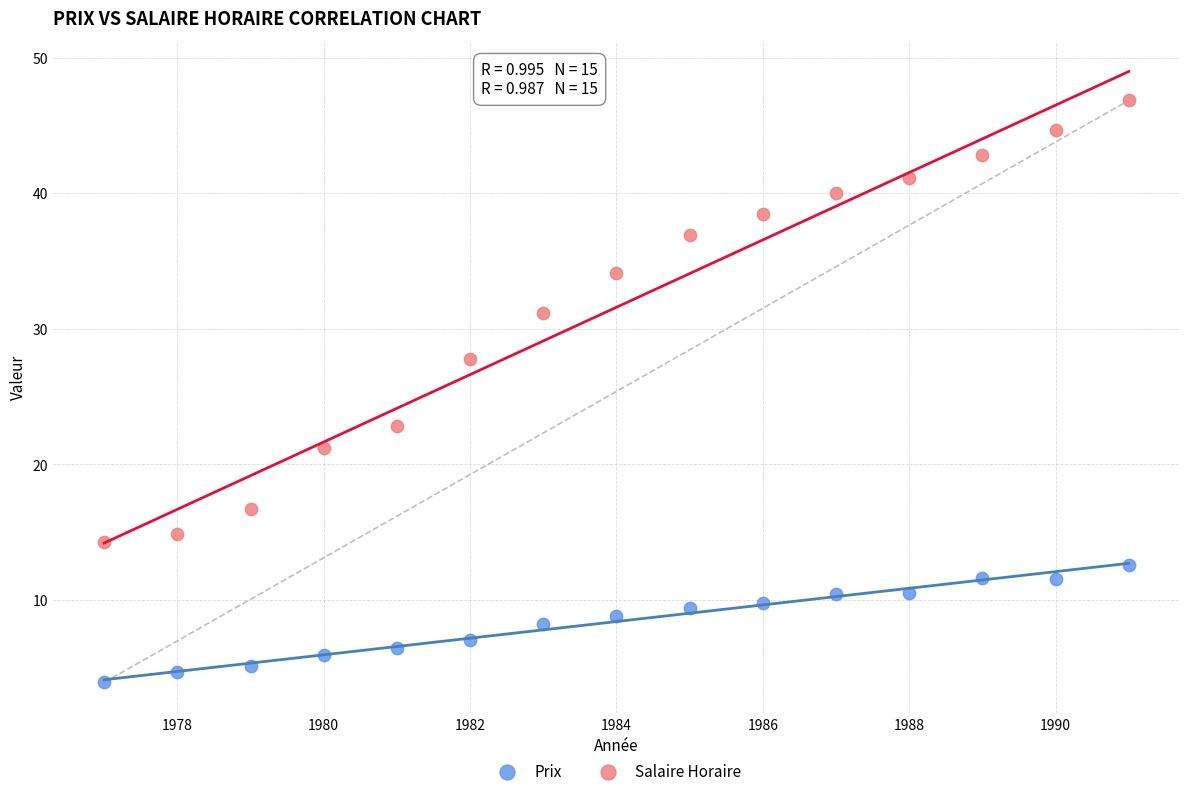

Across all data points, what is the range of Y values (max minus min)?

42.9